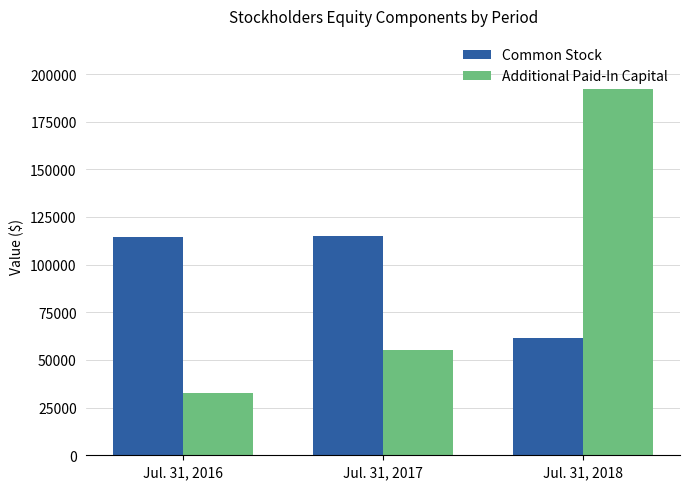

What is the minimum value shown in the chart?

32750